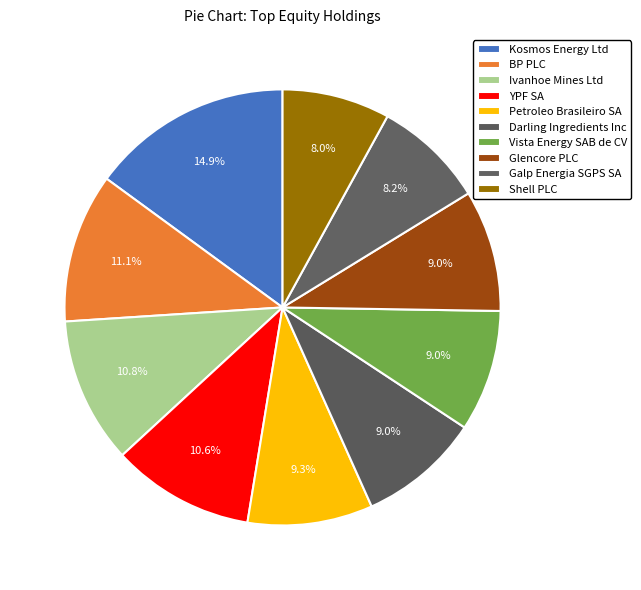

To the nearest percent, what is the average slice percentage?

10%